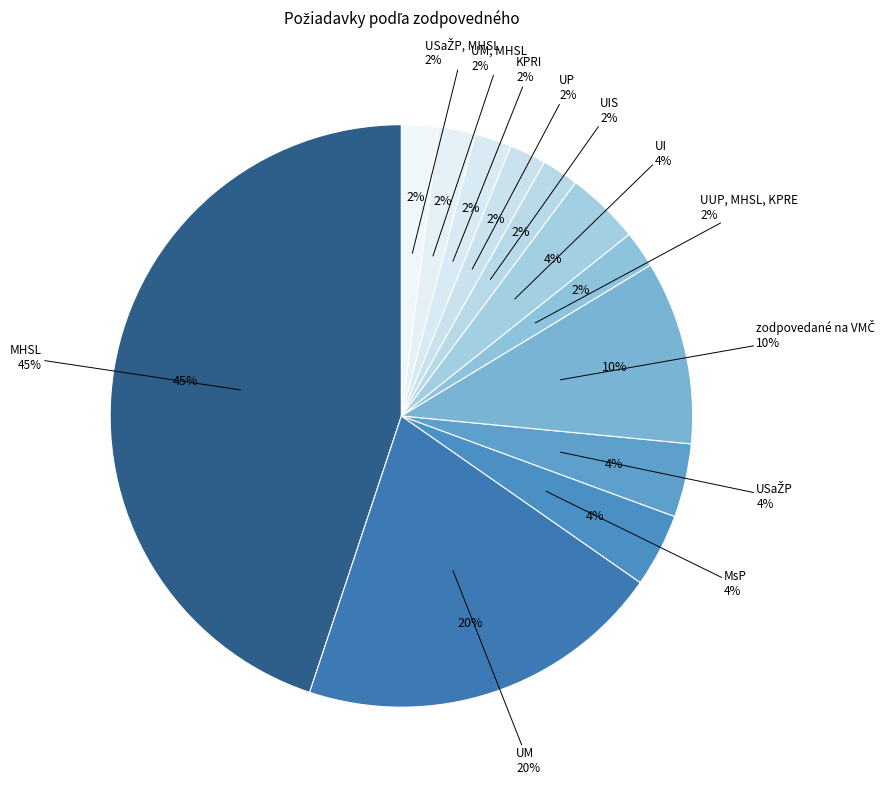

To the nearest percent, what is the difference between the largest and smallest slice percentages?

43%